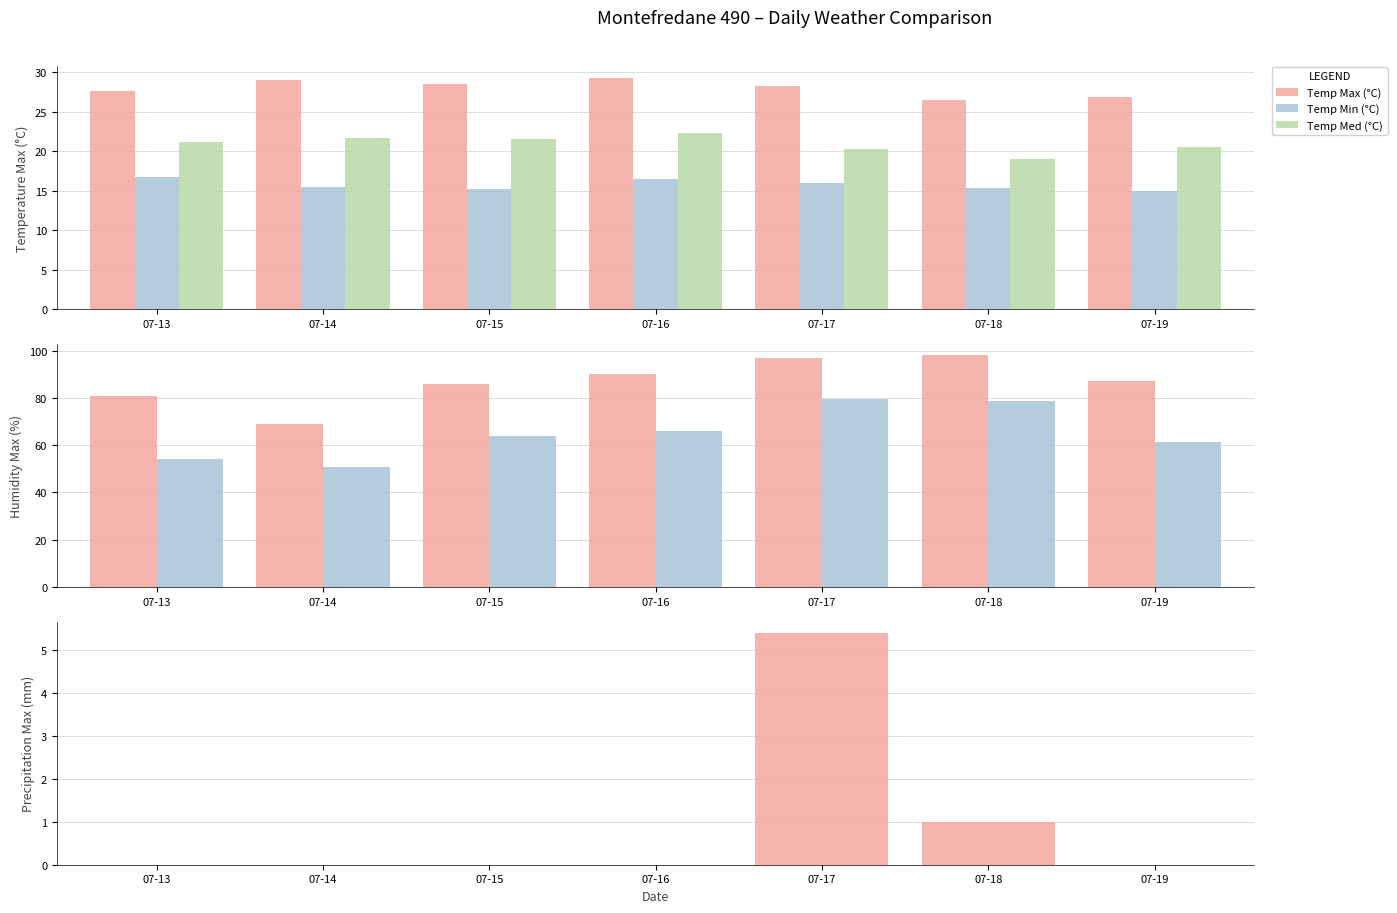

Reading right to left, list all the values displayed in this chart.

Temp Max (°C): 07-19=26.8	07-18=26.5	07-17=28.2	07-16=29.3	07-15=28.5	07-14=29.0	07-13=27.6
Temp Min (°C): 07-19=15.0	07-18=15.3	07-17=15.9	07-16=16.5	07-15=15.2	07-14=15.5	07-13=16.7
Temp Med (°C): 07-19=20.5	07-18=19.0	07-17=20.3	07-16=22.3	07-15=21.5	07-14=21.6	07-13=21.2
Humidity Max (%): 07-19=87.0	07-18=98.0	07-17=97.0	07-16=90.0	07-15=86.0	07-14=69.0	07-13=81.0
Humidity Med (%): 07-19=61.3	07-18=78.5	07-17=79.5	07-16=66.0	07-15=64.0	07-14=50.6	07-13=54.3
Precip Max (mm): 07-19=0.0	07-18=1.0	07-17=5.4	07-16=0.0	07-15=0.0	07-14=0.0	07-13=0.0